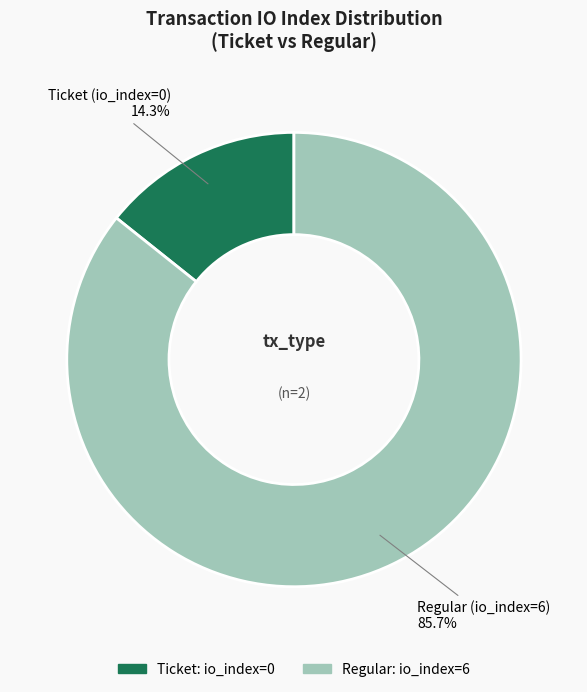

Is there a majority slice in this chart?

Yes